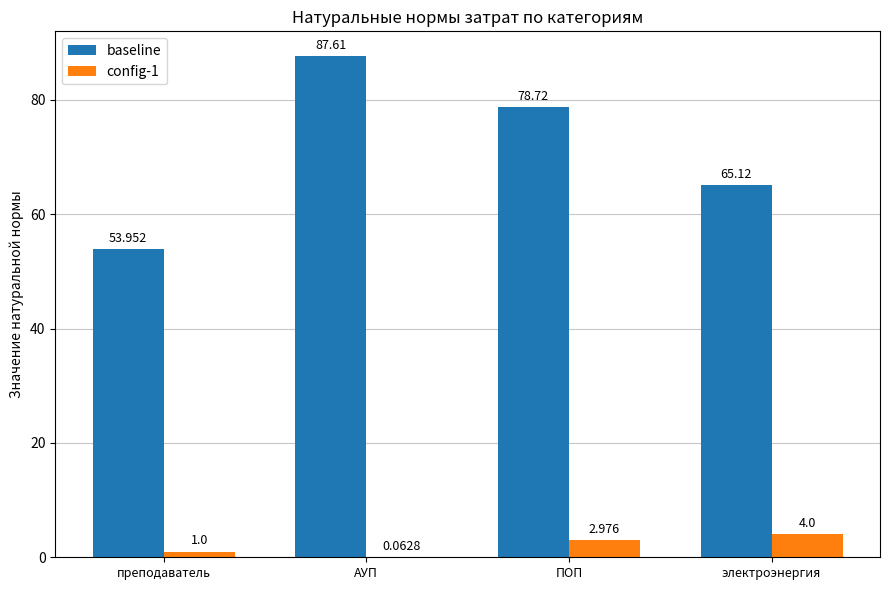

The value of config-1 at преподаватель is 1.0. True or false?

True